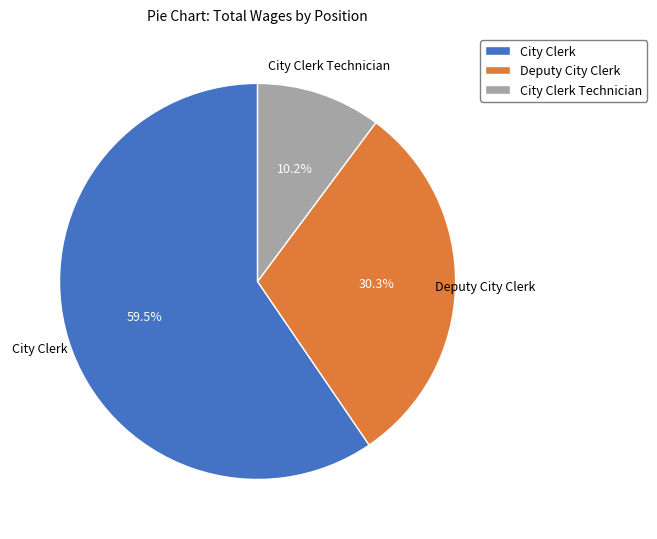

Rank the categories by value from highest to lowest.

City Clerk, Deputy City Clerk, City Clerk Technician